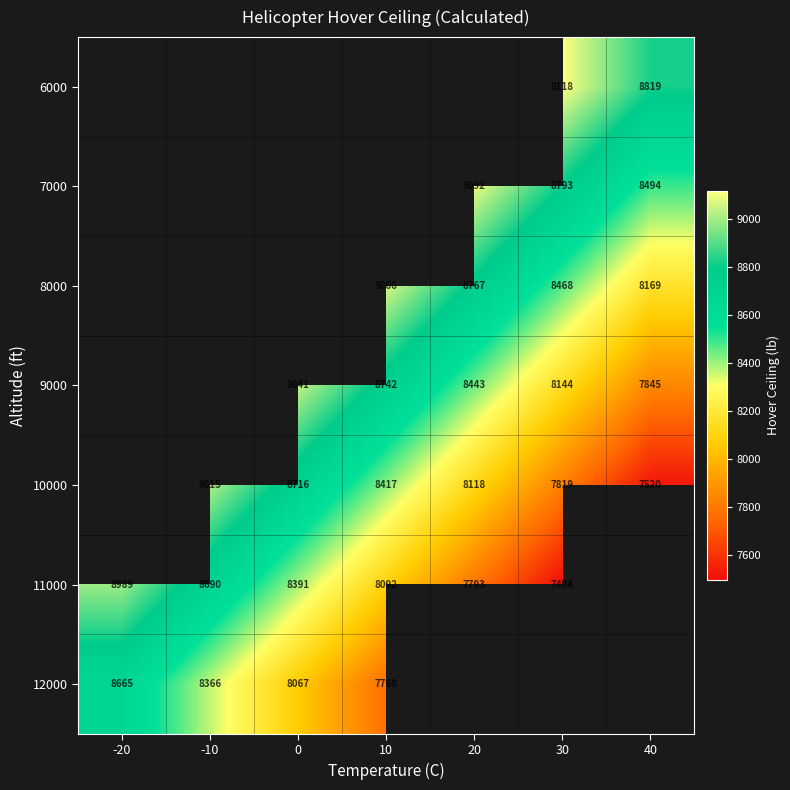

Count the number of data series in this chart.

7